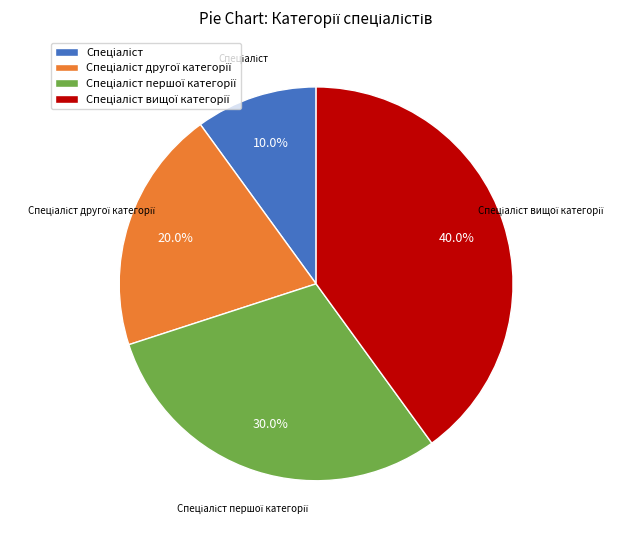

Does any single category account for the majority?

No